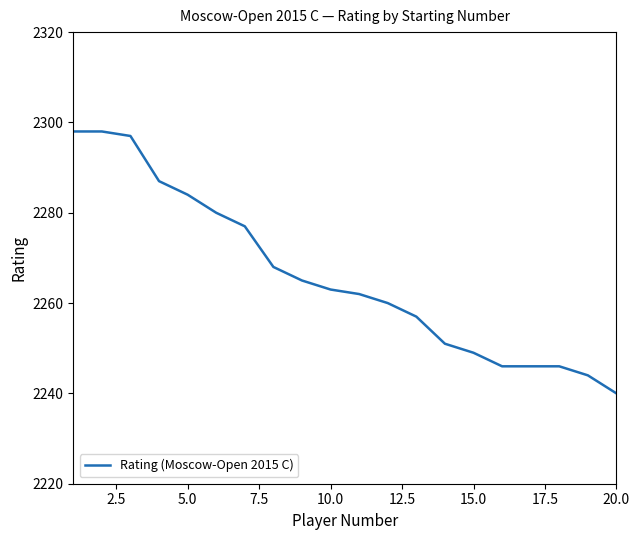

True or false: the data has more than 2 interior local peaks.

False